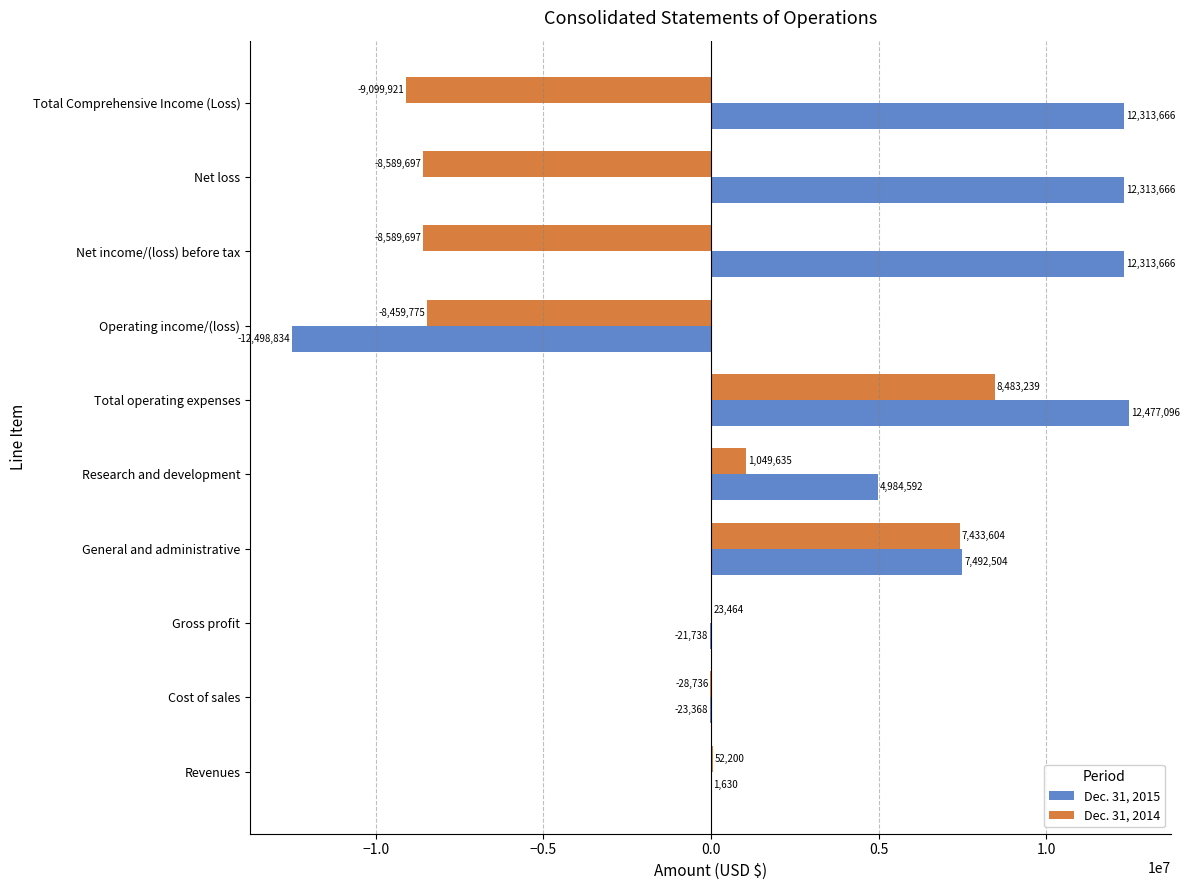

At which label is Dec. 31, 2014 closest to -308341?

Cost of sales